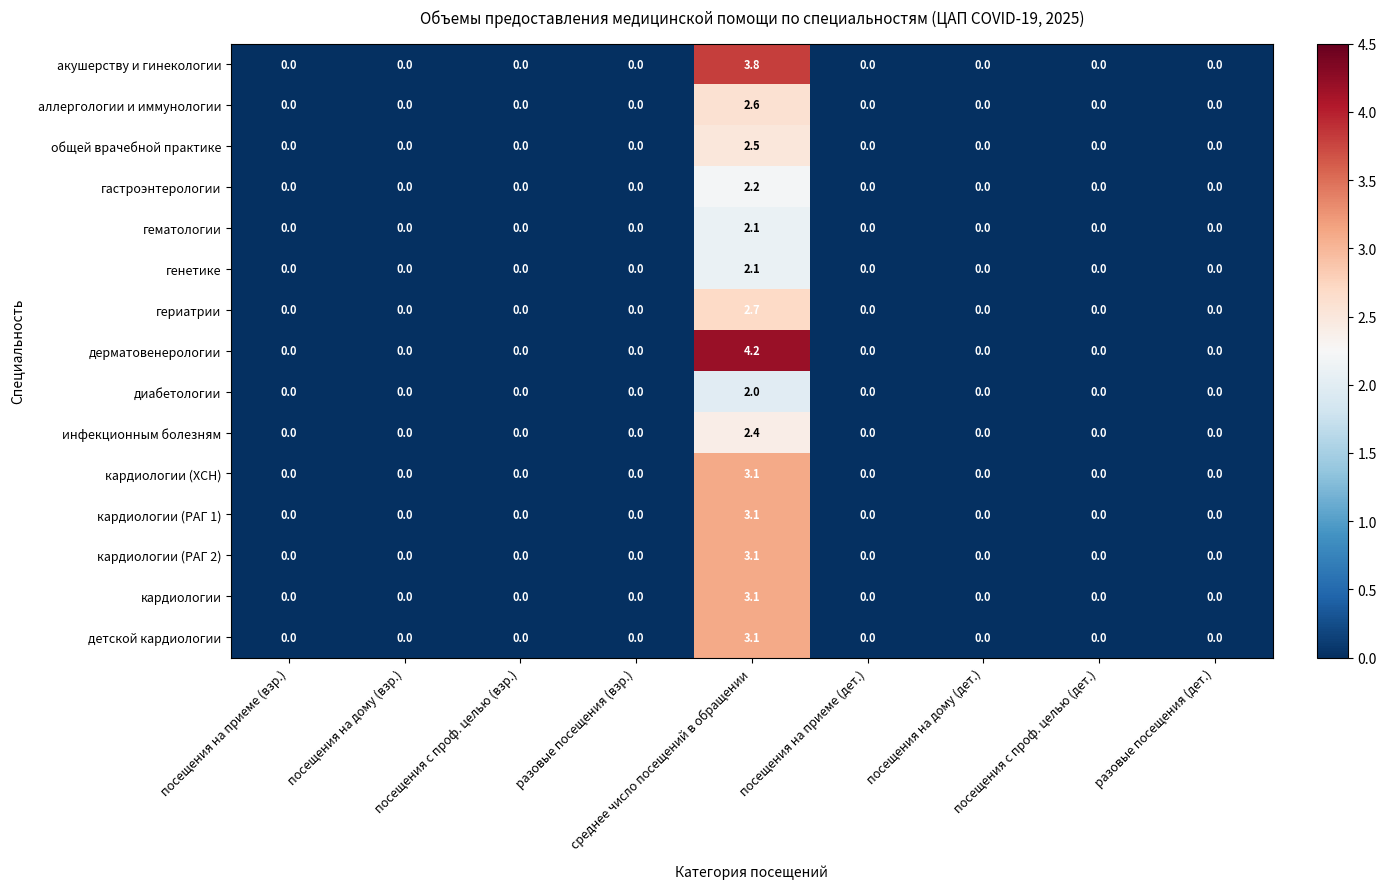

Which series has the largest total across all categories?

дерматовенерологии